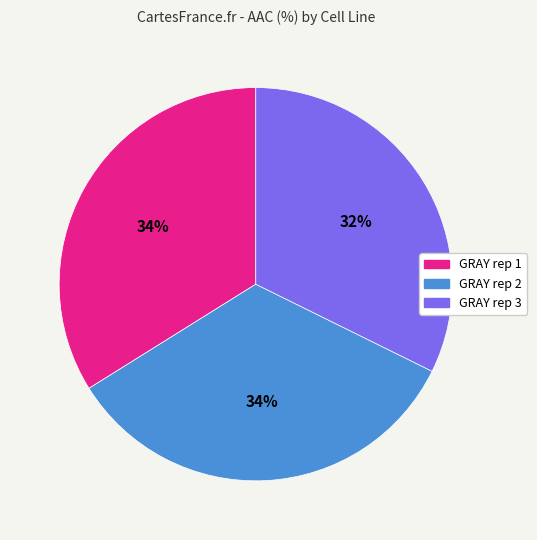

Approximately how many times larger is the value at GRAY rep 1 compared to GRAY rep 2?

1.0